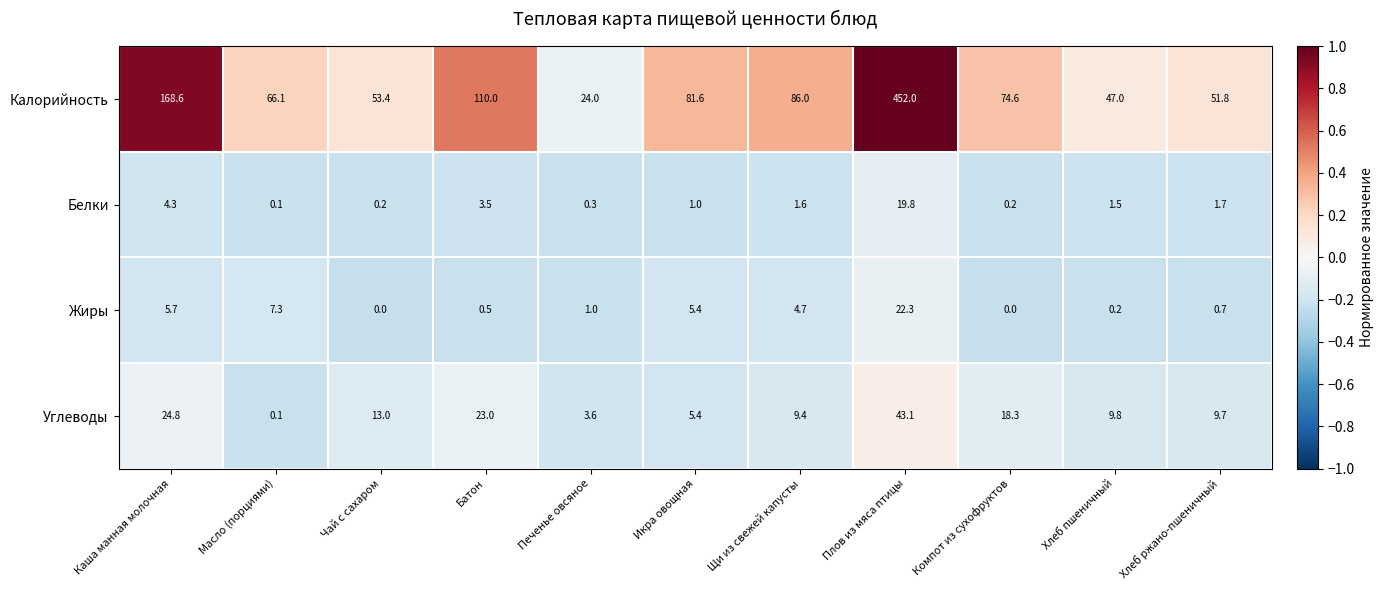

What is the spread (max minus min) of values at Каша манная молочная?

164.3